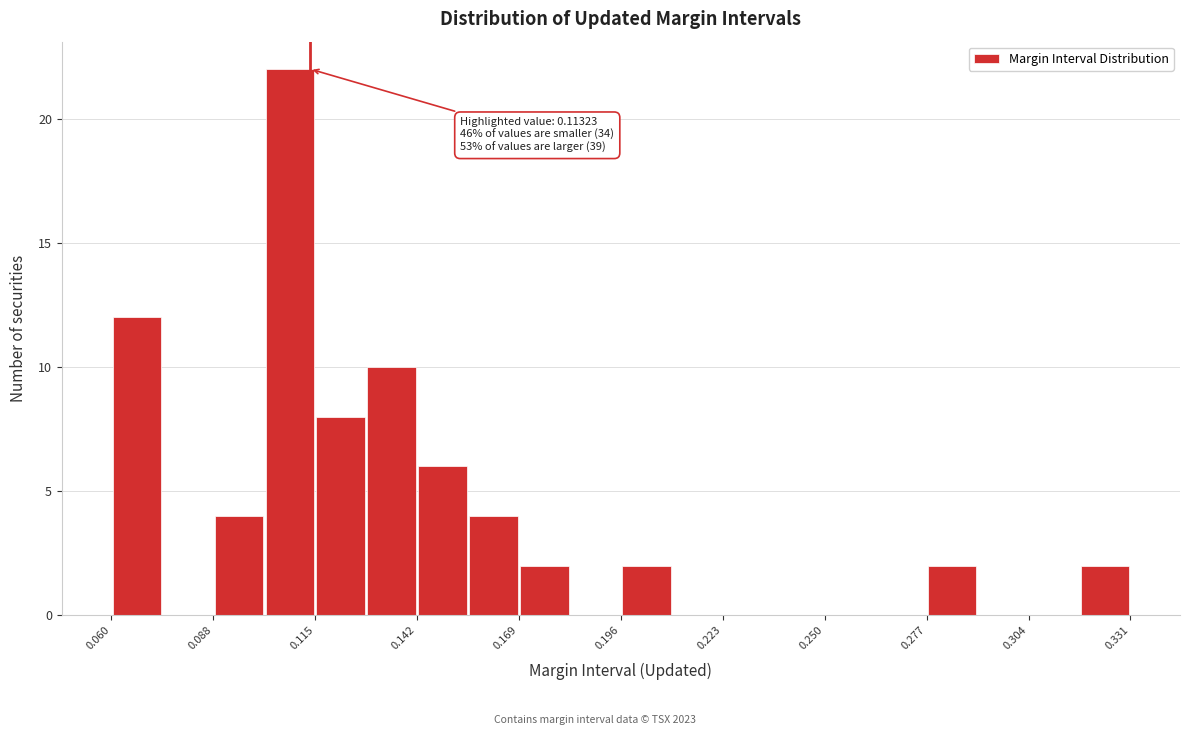

Around what value on the x-axis is the tallest bar? Give the approximate position of its centre, as read against the axis.

0.110